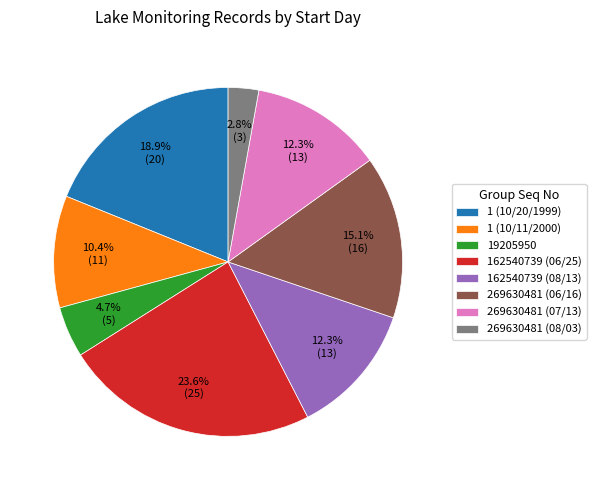

What percentage is the 19205950 slice, to the nearest percent?

5%